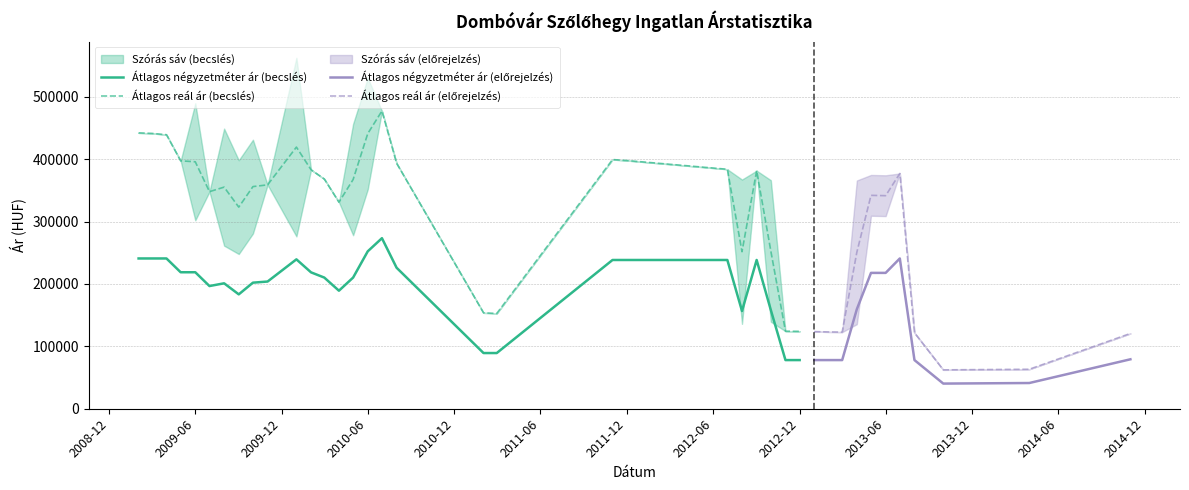

What is the difference between the highest and lowest values at 2012-07?

145428